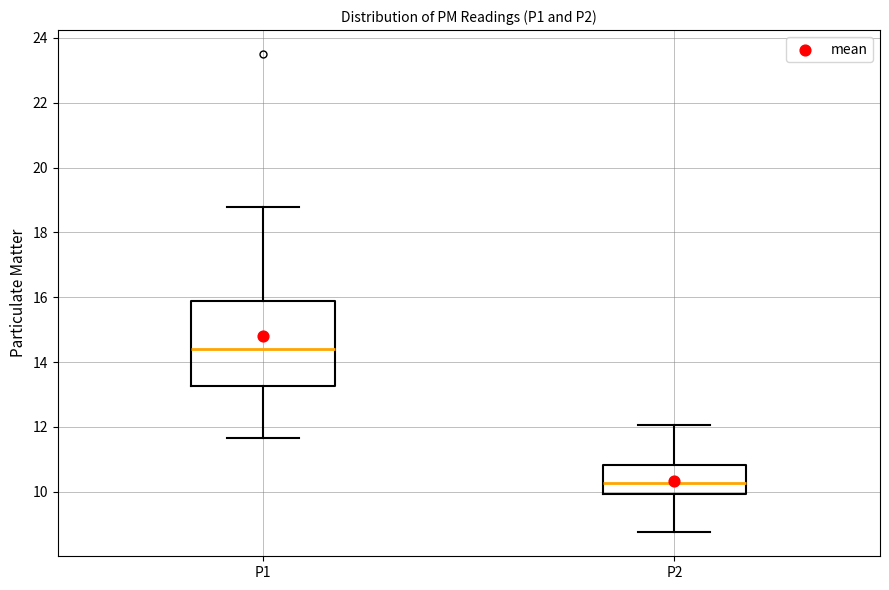

Reading left to right, read every box against the y-axis: the position of its median line, the range the box covers, and the ends of its whiskers. The values are not printed on the chart, so give them approximately, as read against the axis.

P1: median 14.4, box 13.2 to 15.8, whiskers 11.6 to 18.8
P2: median 10.2, box 10.0 to 10.8, whiskers 8.8 to 12.0